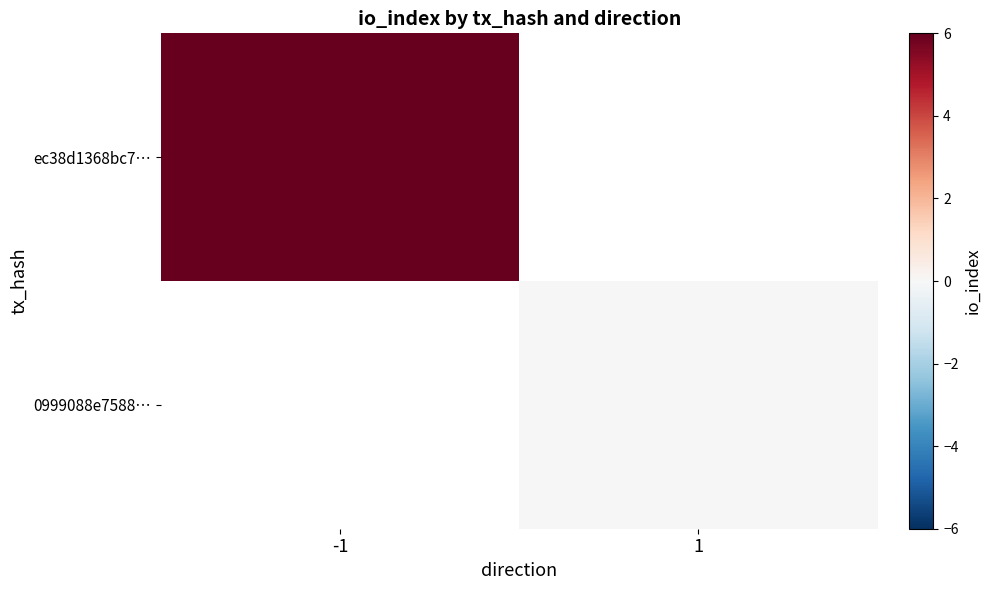

Which series has the widest spread of values?

ec38d1368bc7…